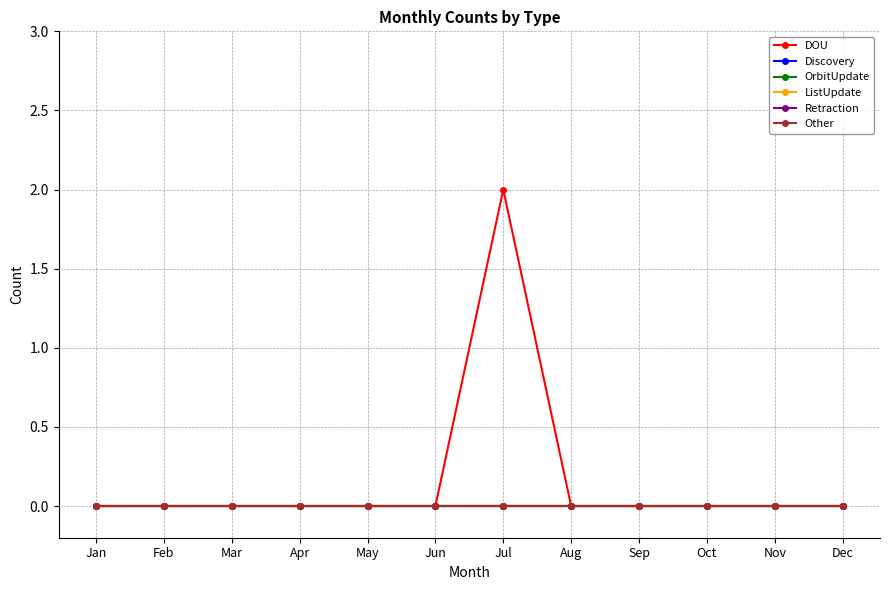

The value of Retraction at Aug is 0. True or false?

True